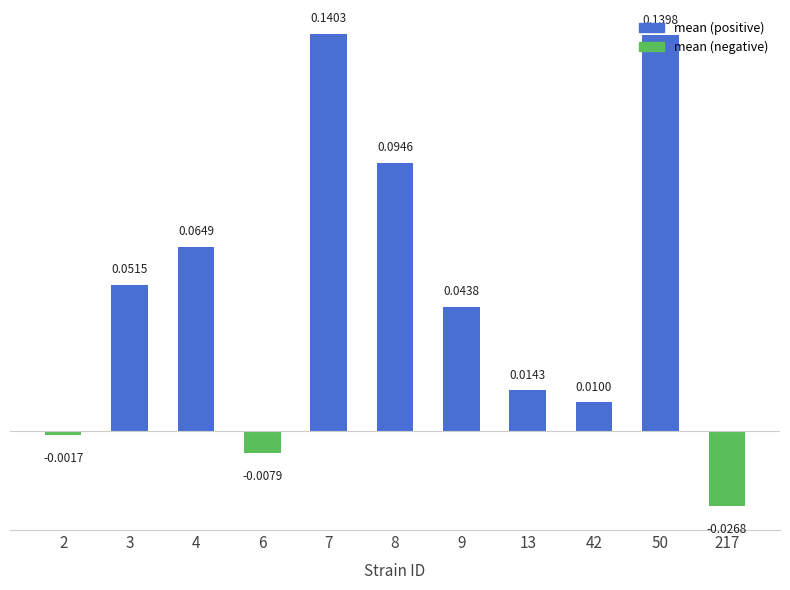

List the labels in order of value, smallest first.

217, 6, 2, 42, 13, 9, 3, 4, 8, 50, 7